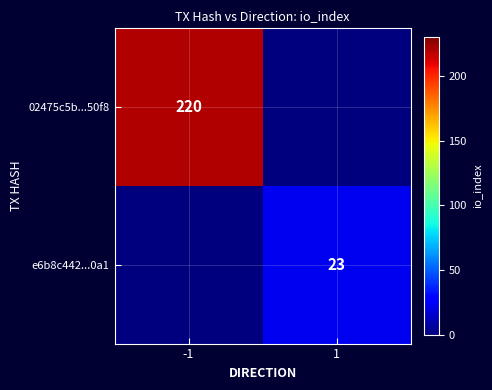

Is the value of e6b8c442...0a1 at 1 greater than the value of 02475c5b...50f8 at -1?

No